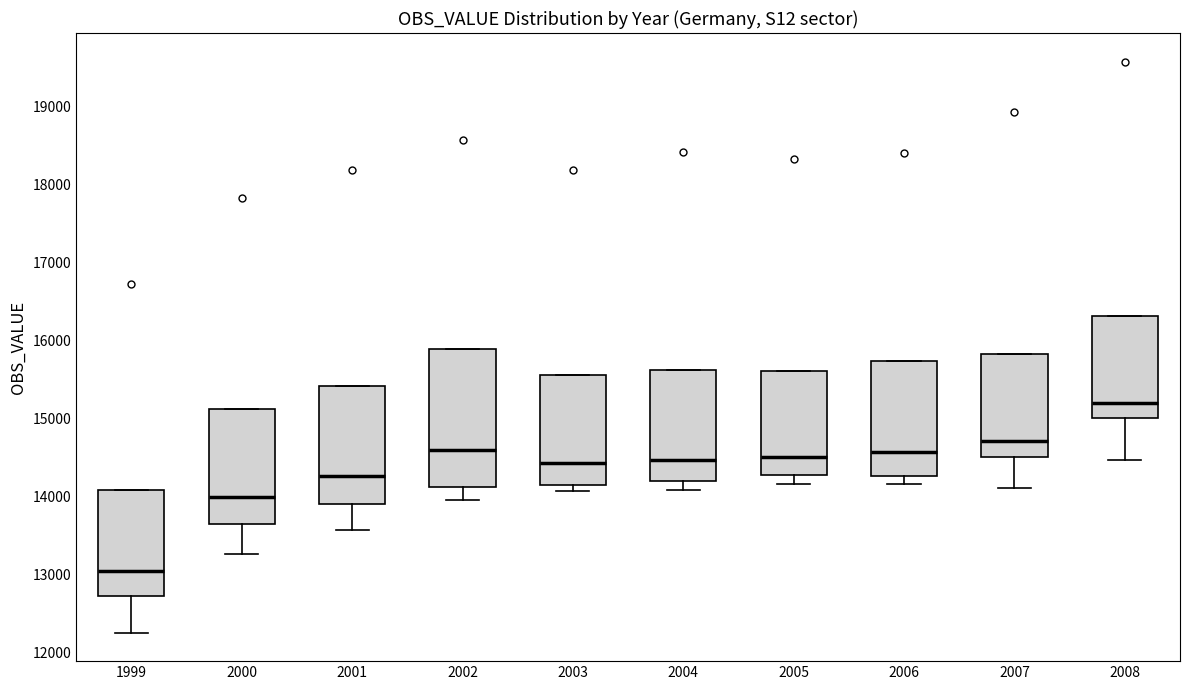

Which box's median line is the lowest?

1999